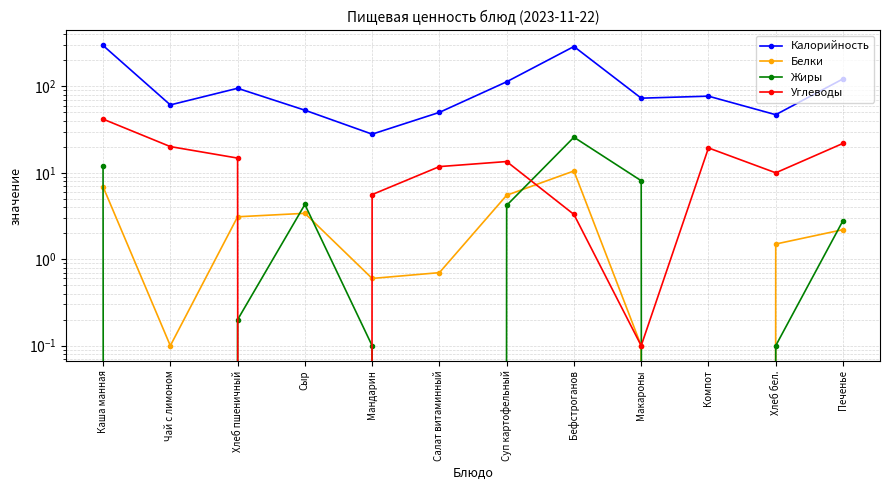

Reading left to right, what are all the values shown in this chart?

Калорийность: Каша манная=297.0	Чай с лимоном=61.0	Хлеб пшеничный=95.0	Сыр=53.0	Мандарин=28.0	Салат витаминный=50.0	Суп картофельный=113.0	Бефстроганов=289.0	Макароны=73.0	Компот=77.0	Хлеб бел.=47.0	Печенье=122.0
Белки: Каша манная=6.9	Чай с лимоном=0.1	Хлеб пшеничный=3.1	Сыр=3.4	Мандарин=0.6	Салат витаминный=0.7	Суп картофельный=5.5	Бефстроганов=10.5	Макароны=0.1	Компот=0.0	Хлеб бел.=1.5	Печенье=2.2
Жиры: Каша манная=11.9	Чай с лимоном=0.0	Хлеб пшеничный=0.2	Сыр=4.3	Мандарин=0.1	Салат витаминный=0.0	Суп картофельный=4.2	Бефстроганов=25.8	Макароны=8.1	Компот=0.0	Хлеб бел.=0.1	Печенье=2.8
Углеводы: Каша манная=41.8	Чай с лимоном=20.1	Хлеб пшеничный=14.8	Сыр=0.0	Мандарин=5.6	Салат витаминный=11.8	Суп картофельный=13.5	Бефстроганов=3.3	Макароны=0.1	Компот=19.4	Хлеб бел.=10.0	Печенье=21.9